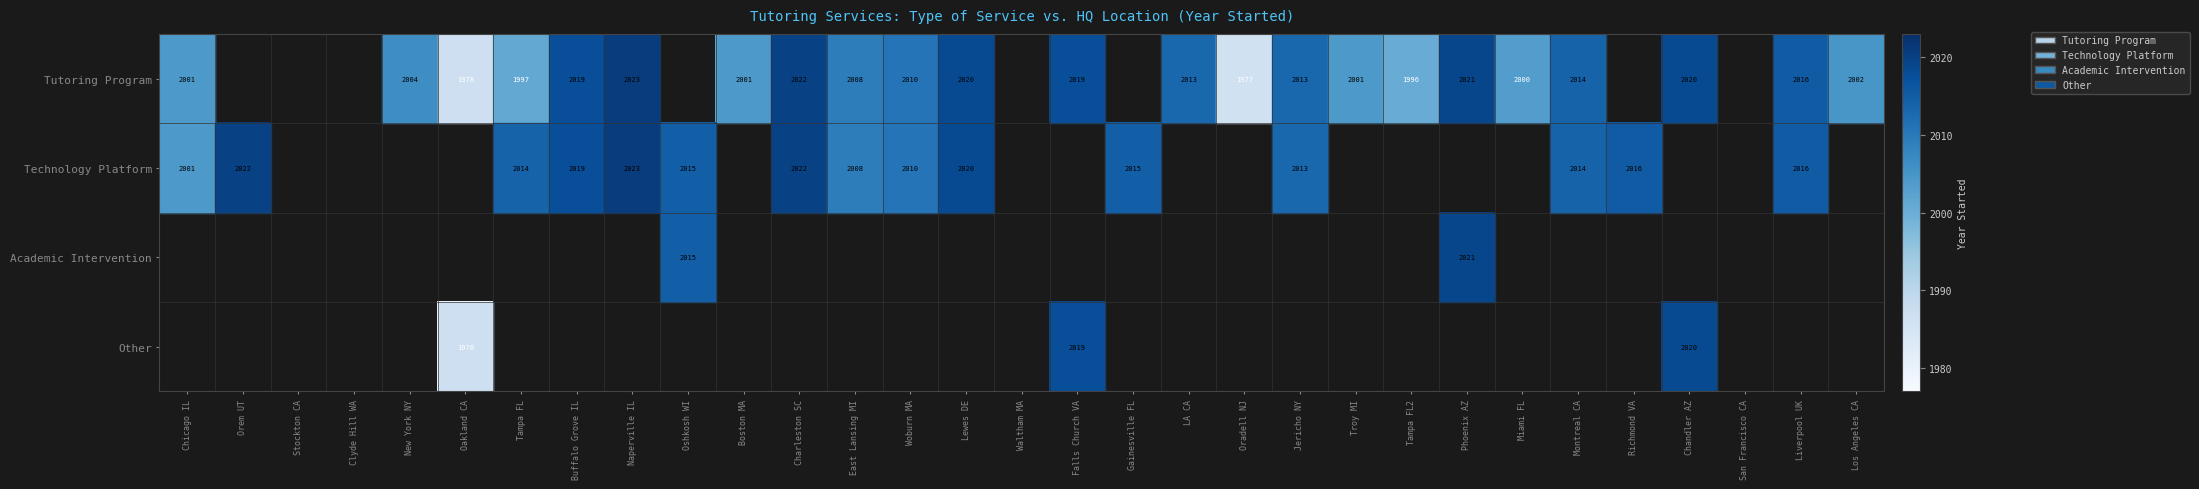

True or false: Tutoring Program has a value of 897 at New York NY.

False